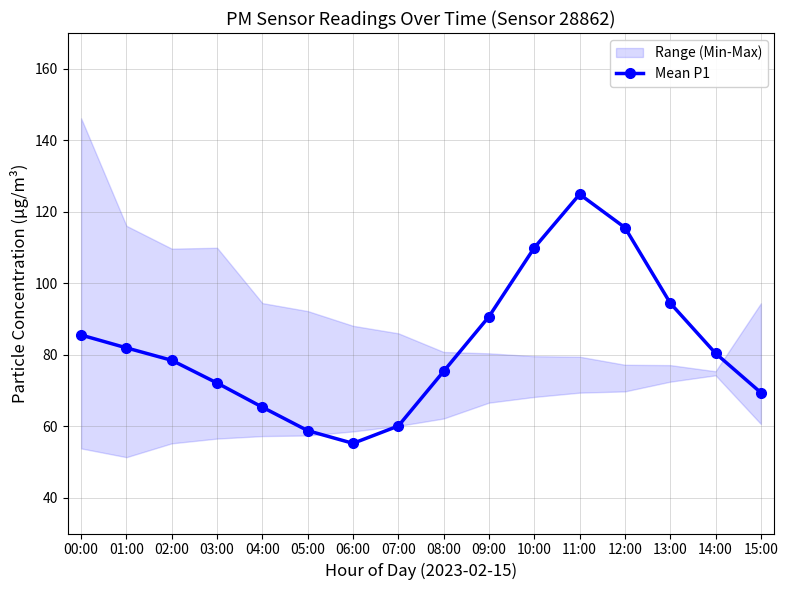

What is the smallest value displayed?

55.2